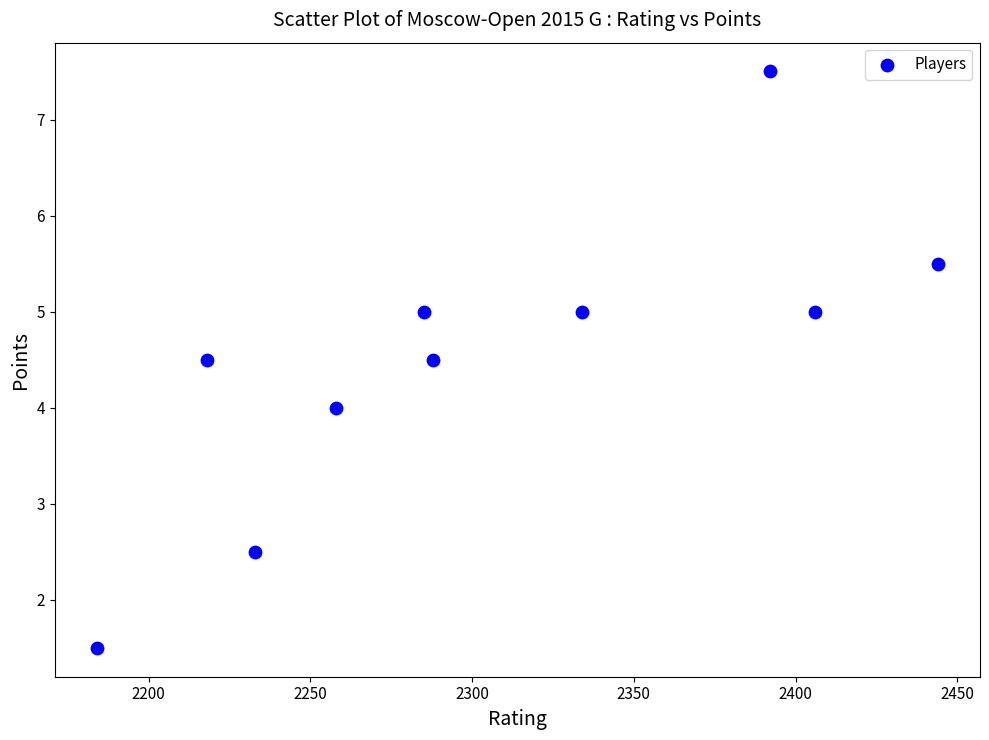

What is the range of X values (max minus min)?

260.0